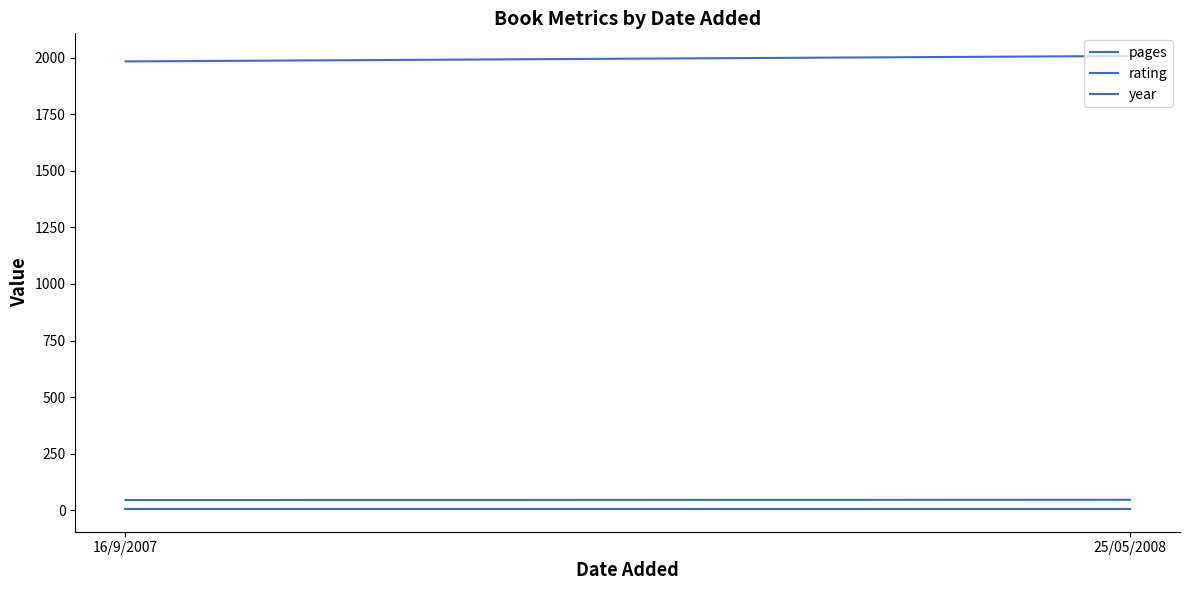

At how many categories does at least one series exceed 563?

2